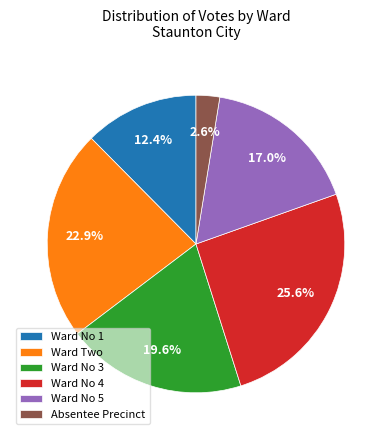

Do Ward Two and Ward No 4 together represent more than half of the pie?

No